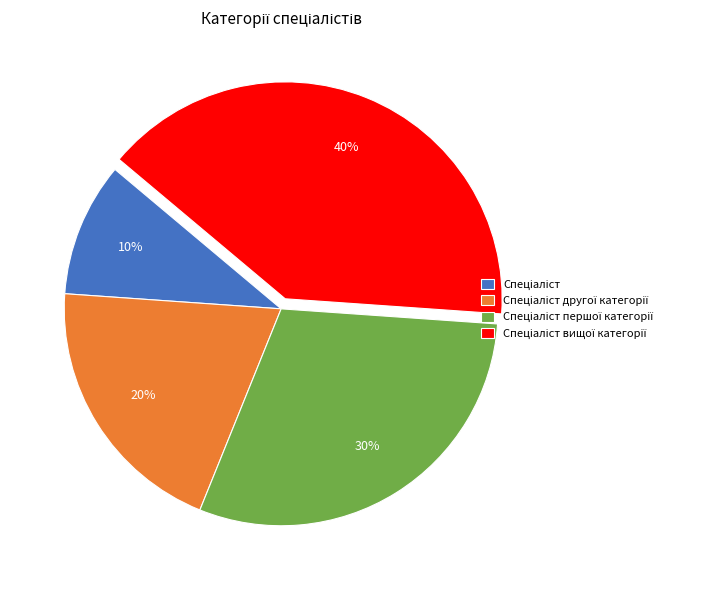

Is there a majority slice in this chart?

No